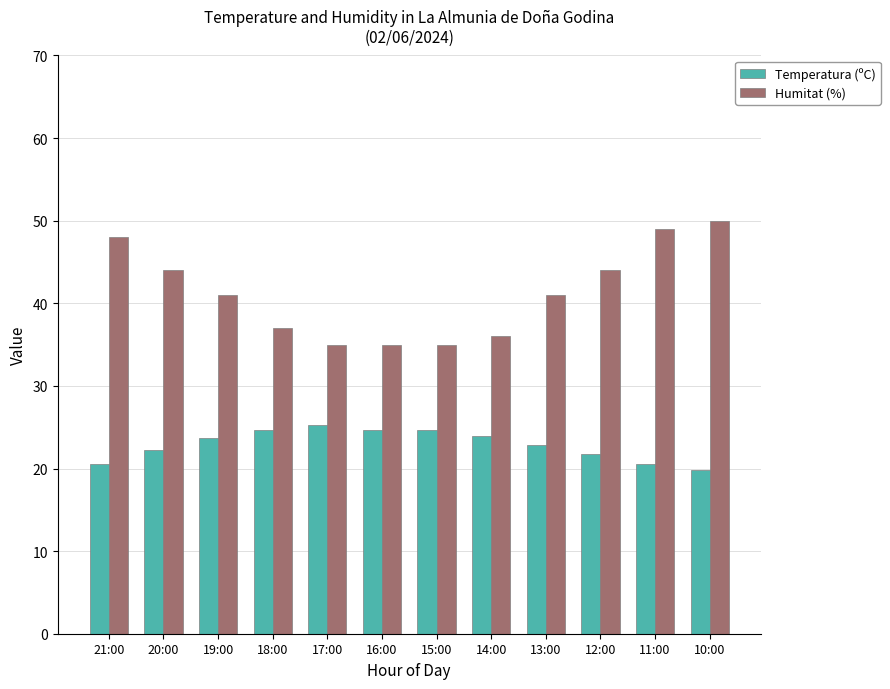

What is the label of the 11th bar from the left?

11:00